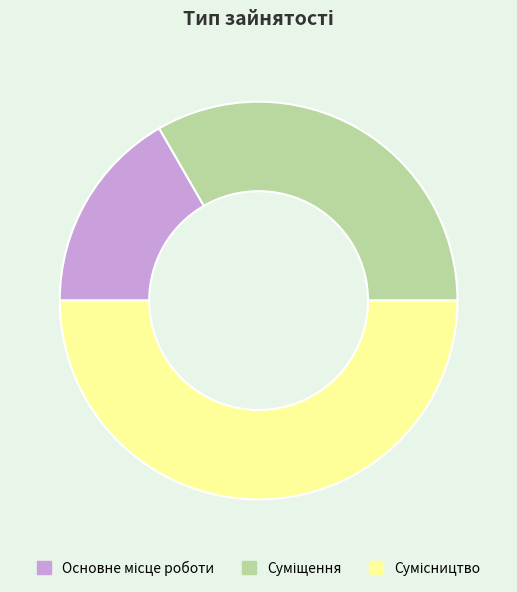

To the nearest percent, what portion does Основне місце роботи represent?

17%